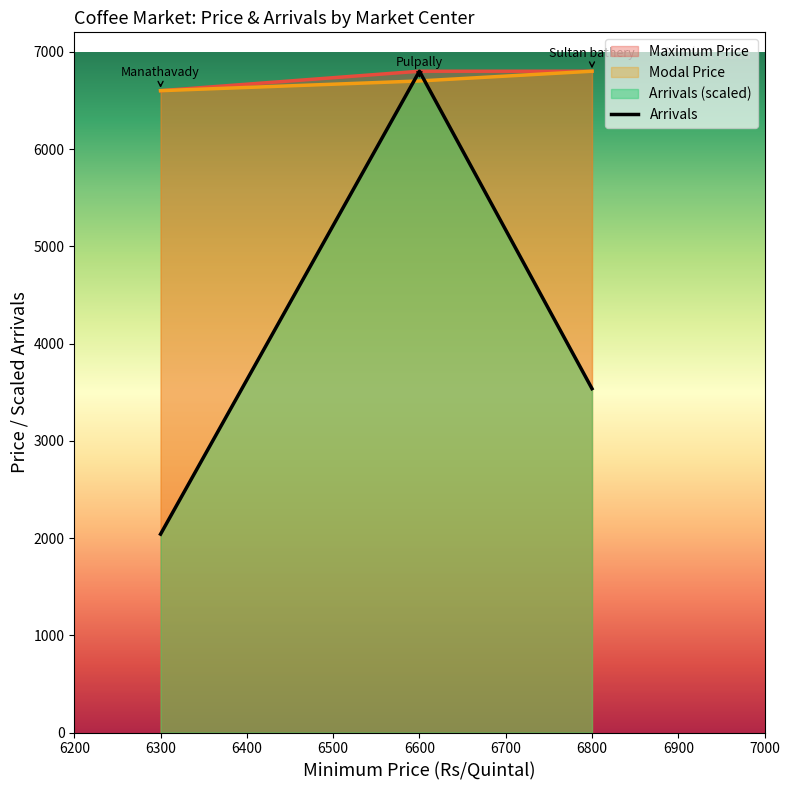

At which category is the sum across all series the highest?

6600